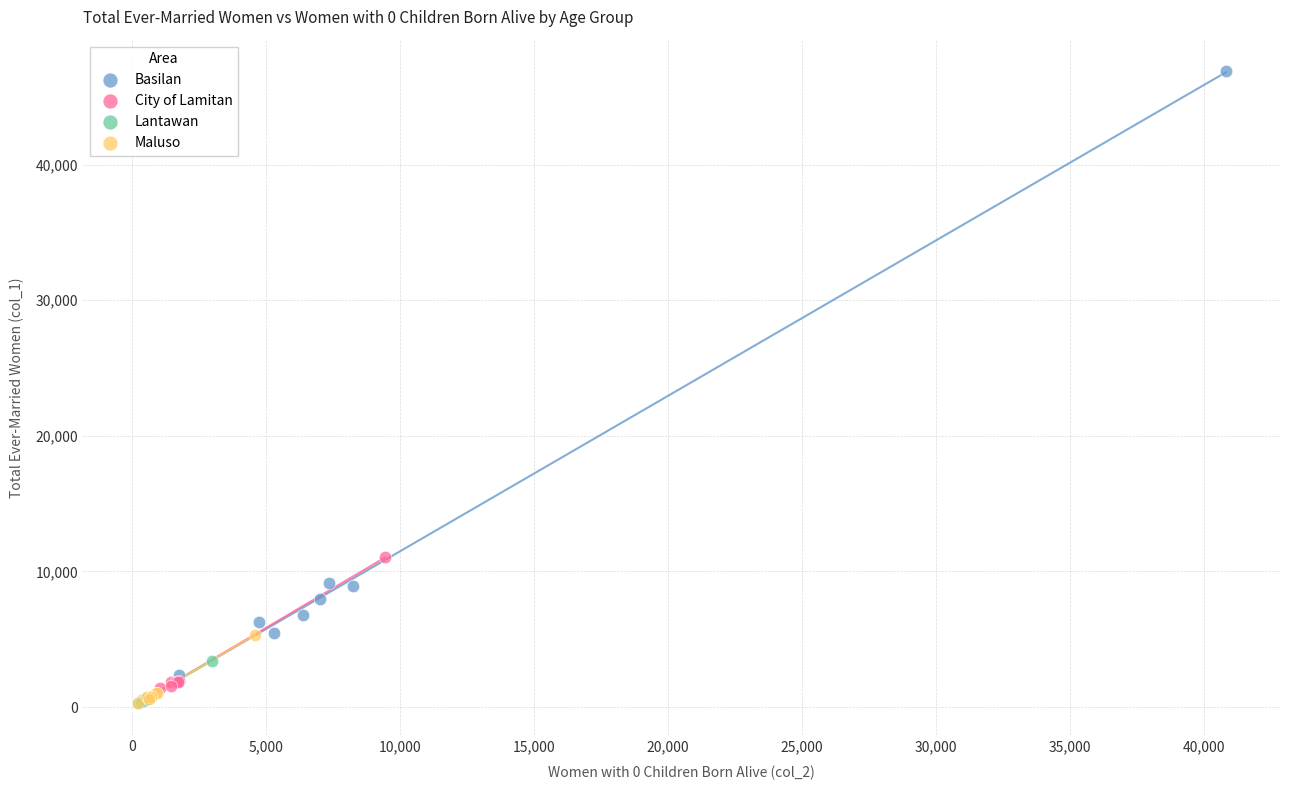

Which series has the largest Y range (max minus min)?

Basilan